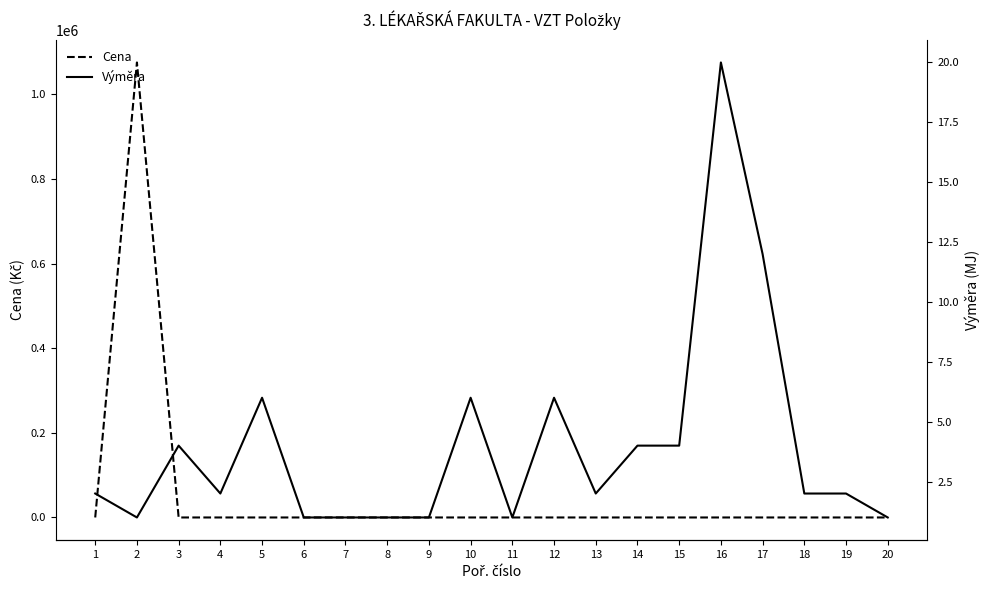

Reading right to left, extract all data points from this chart.

Cena: 20=0	19=0	18=0	17=0	16=0	15=0	14=0	13=0	12=0	11=0	10=0	9=0	8=0	7=0	6=0	5=0	4=0	3=0	2=1075680	1=0
Výměra: 20=1	19=2	18=2	17=12	16=20	15=4	14=4	13=2	12=6	11=1	10=6	9=1	8=1	7=1	6=1	5=6	4=2	3=4	2=1	1=2